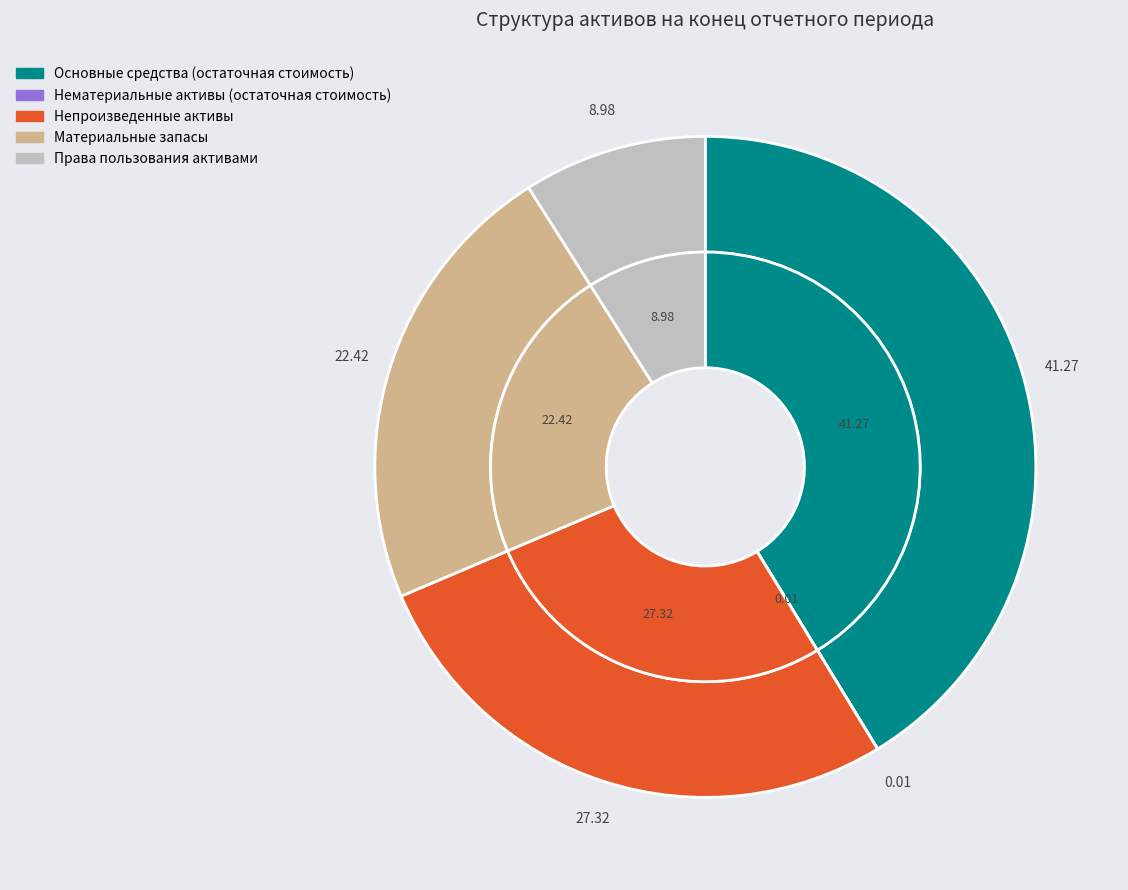

True or false: Нематериальные активы (остаточная стоимость) accounts for 0% of the total.

True